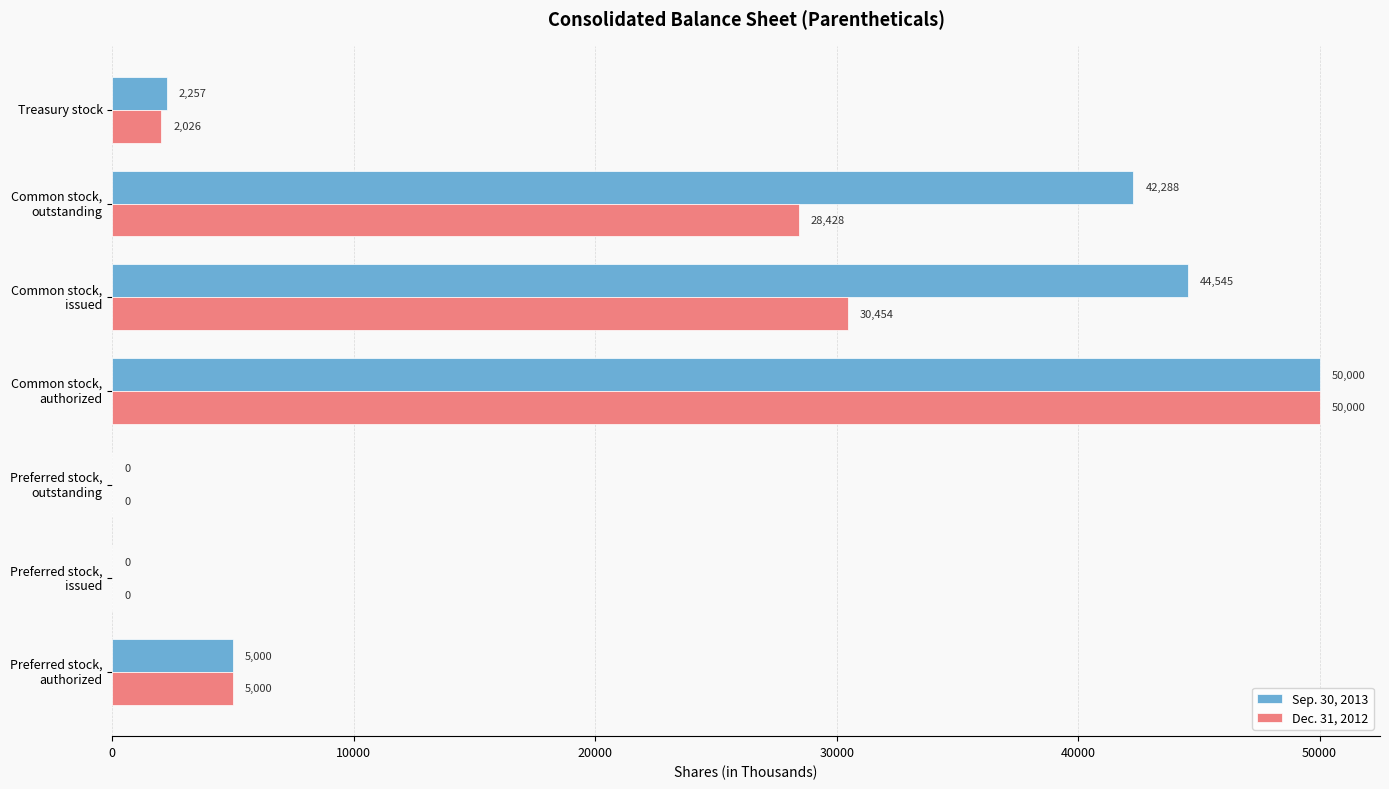

What is the maximum value for Dec. 31, 2012?

50000